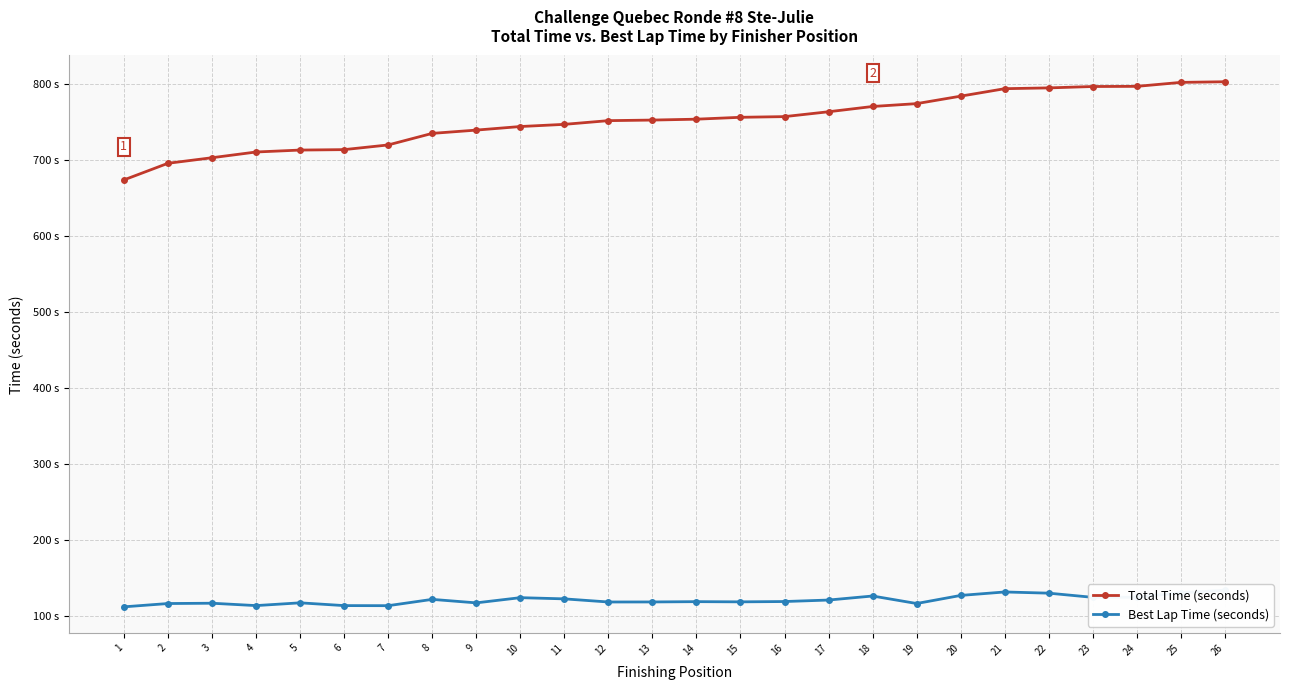

The Best Lap Time (seconds) series shows 116.4 at 19. True or false?

True